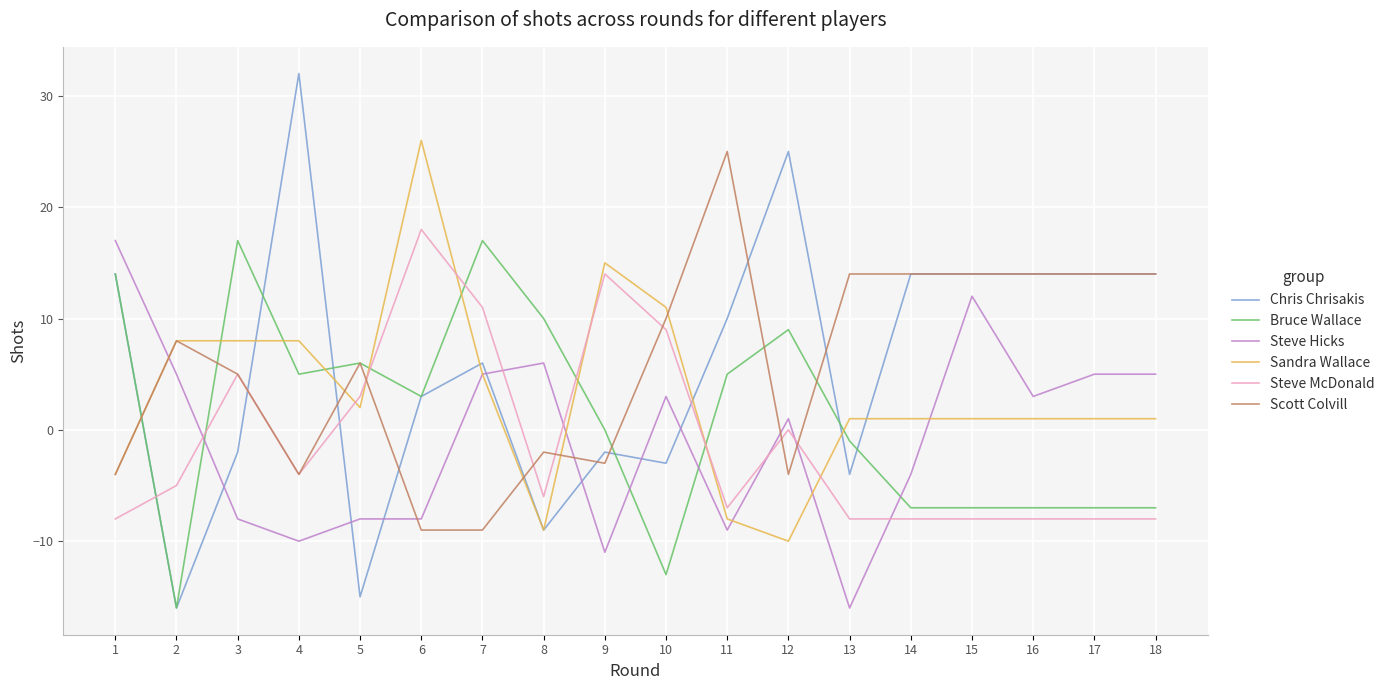

Reading right to left, list all the values displayed in this chart.

Chris Chrisakis: 14	14	14	14	14	-4	25	10	-3	-2	-9	6	3	-15	32	-2	-16	14
Bruce Wallace: -7	-7	-7	-7	-7	-1	9	5	-13	0	10	17	3	6	5	17	-16	14
Steve Hicks: 5	5	3	12	-4	-16	1	-9	3	-11	6	5	-8	-8	-10	-8	5	17
Sandra Wallace: 1	1	1	1	1	1	-10	-8	11	15	-9	5	26	2	8	8	8	-4
Steve McDonald: -8	-8	-8	-8	-8	-8	0	-7	9	14	-6	11	18	3	-4	5	-5	-8
Scott Colvill: 14	14	14	14	14	14	-4	25	10	-3	-2	-9	-9	6	-4	5	8	-4